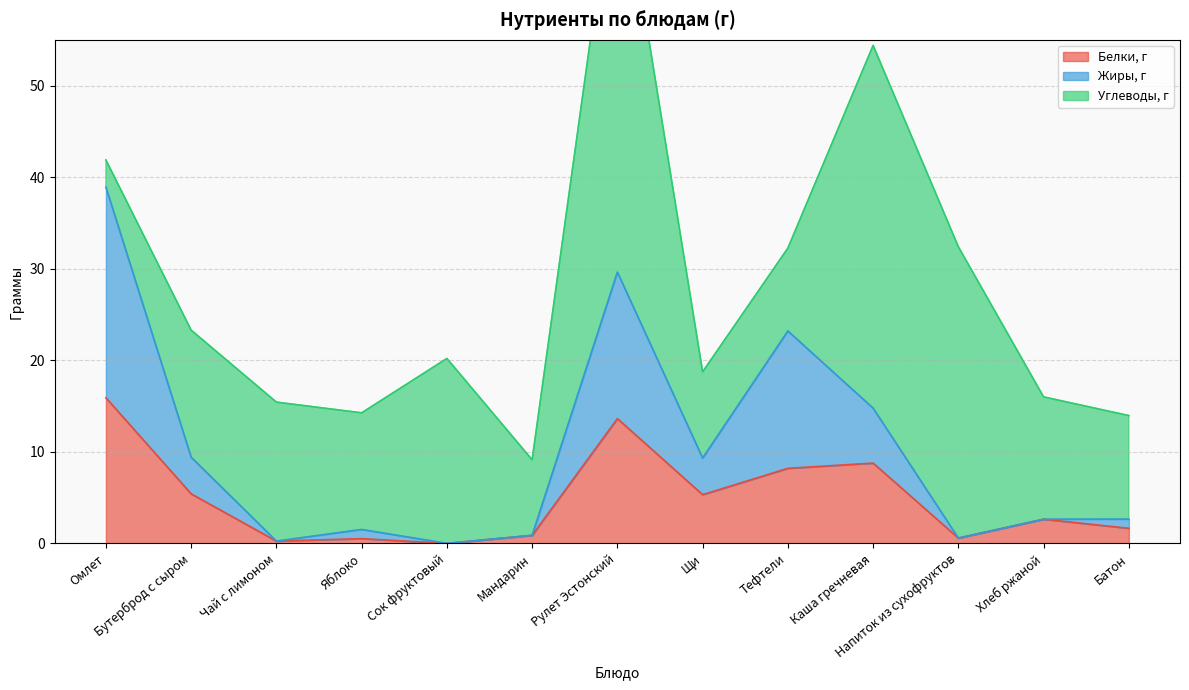

True or false: Белки, г has a value of 13.6 at Рулет Эстонский.

True